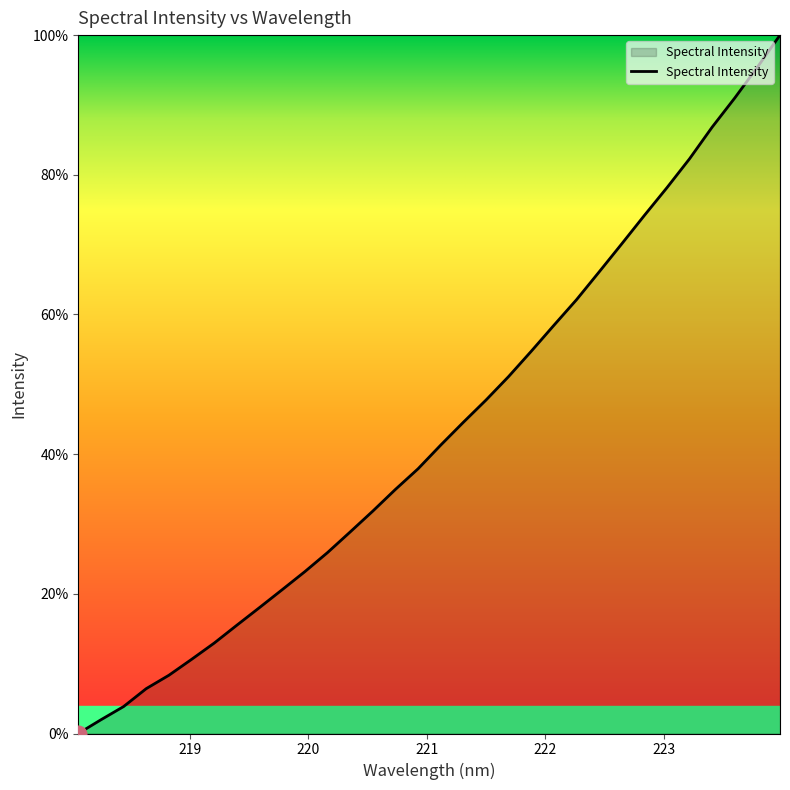

What is the greatest value displayed?

100.0